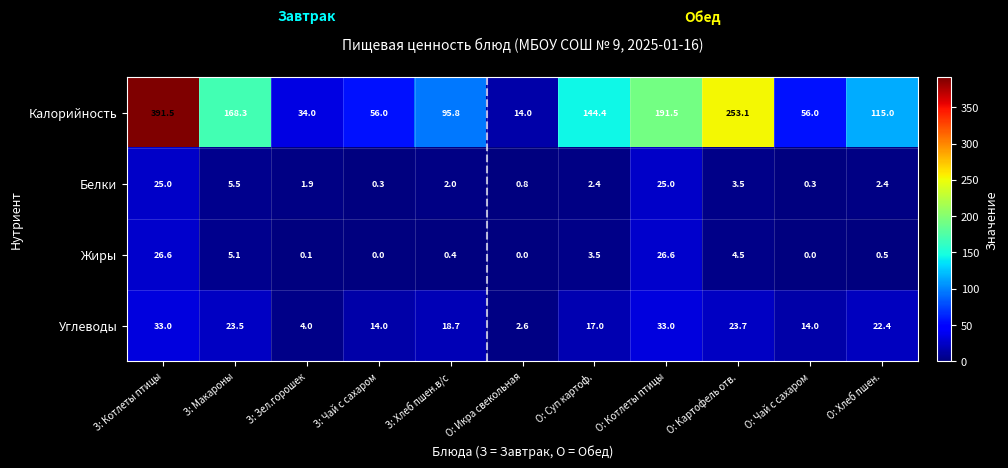

List the series in order of their peak value, highest first.

Калорийность, Углеводы, Жиры, Белки